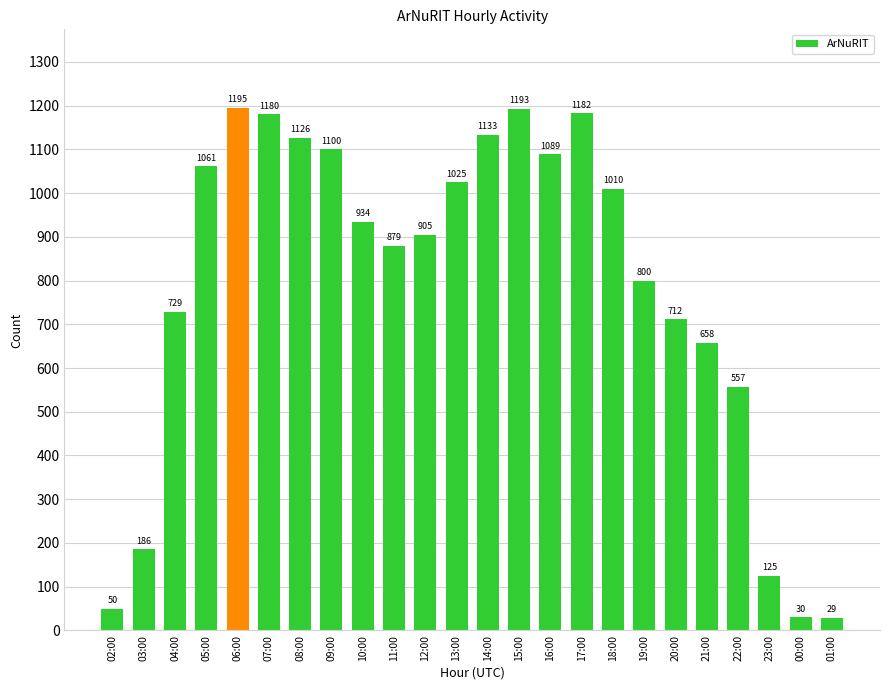

What is the difference between the maximum and minimum values?

1166